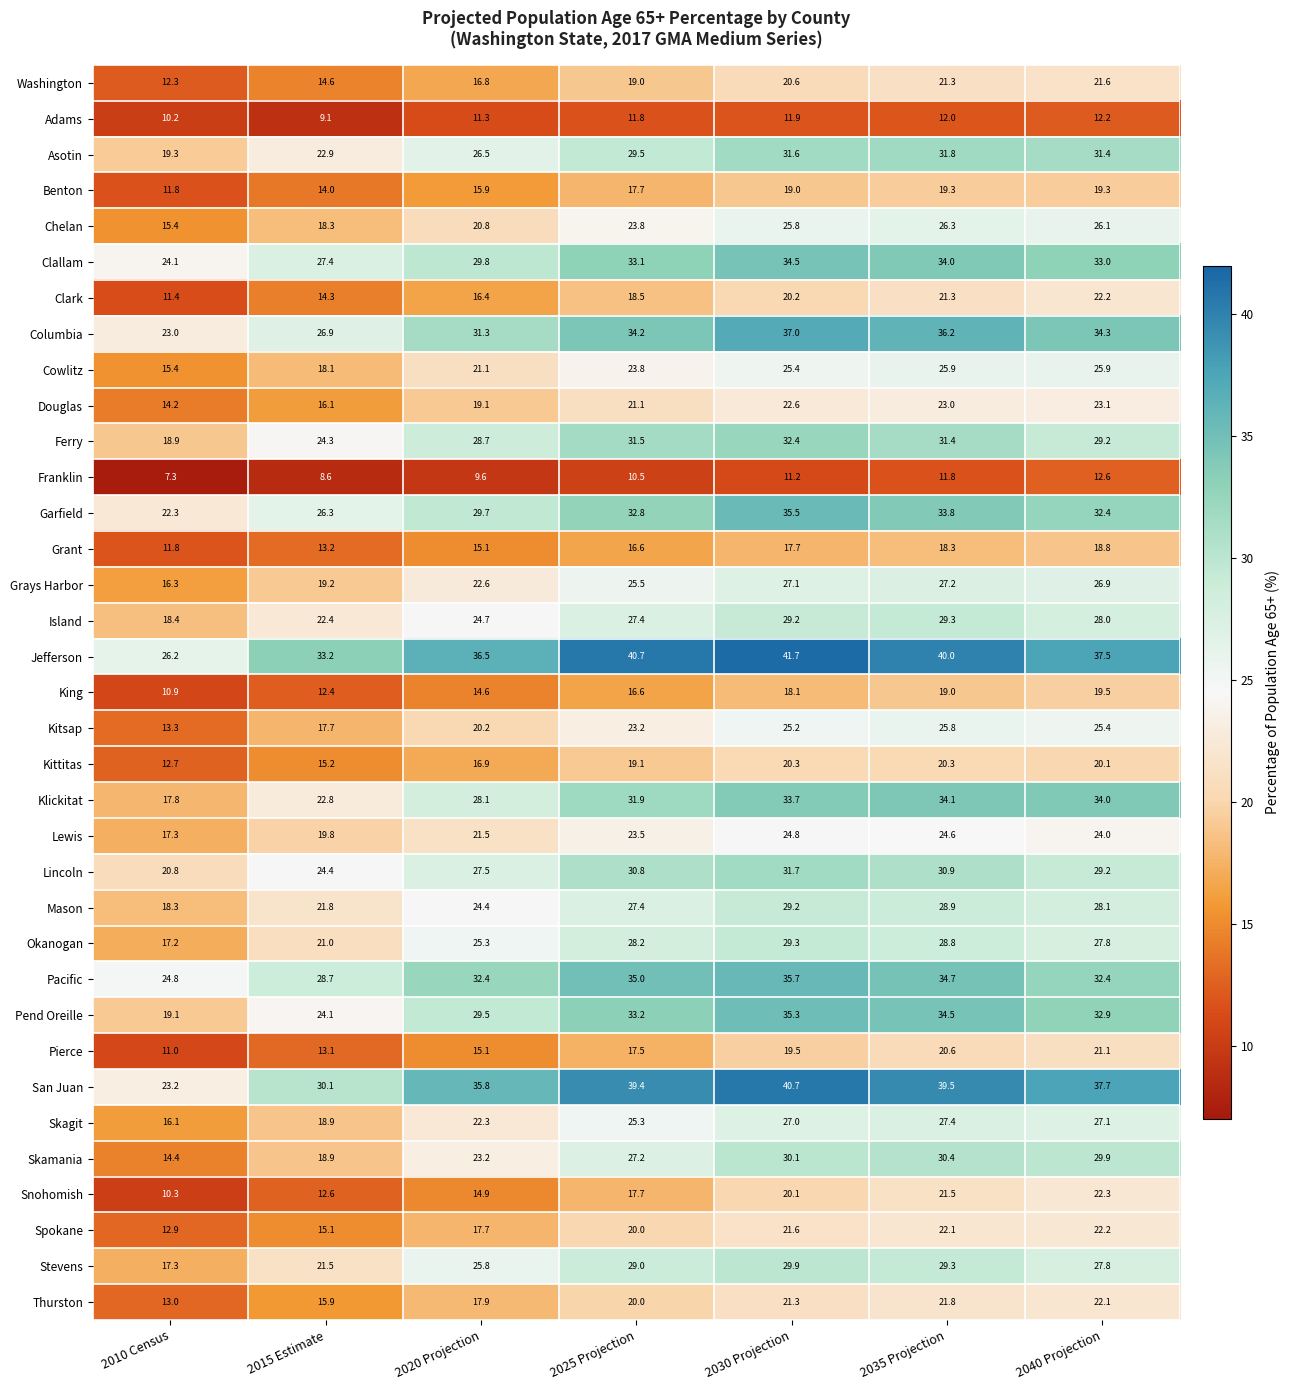

What is the average value of the Snohomish series?

17.1